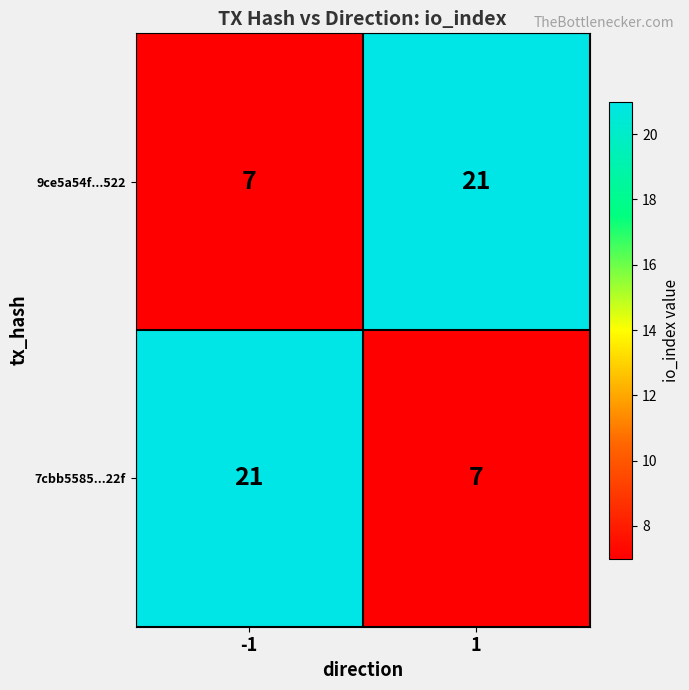

The value of 9ce5a54f...522 at 1 is 21. True or false?

True